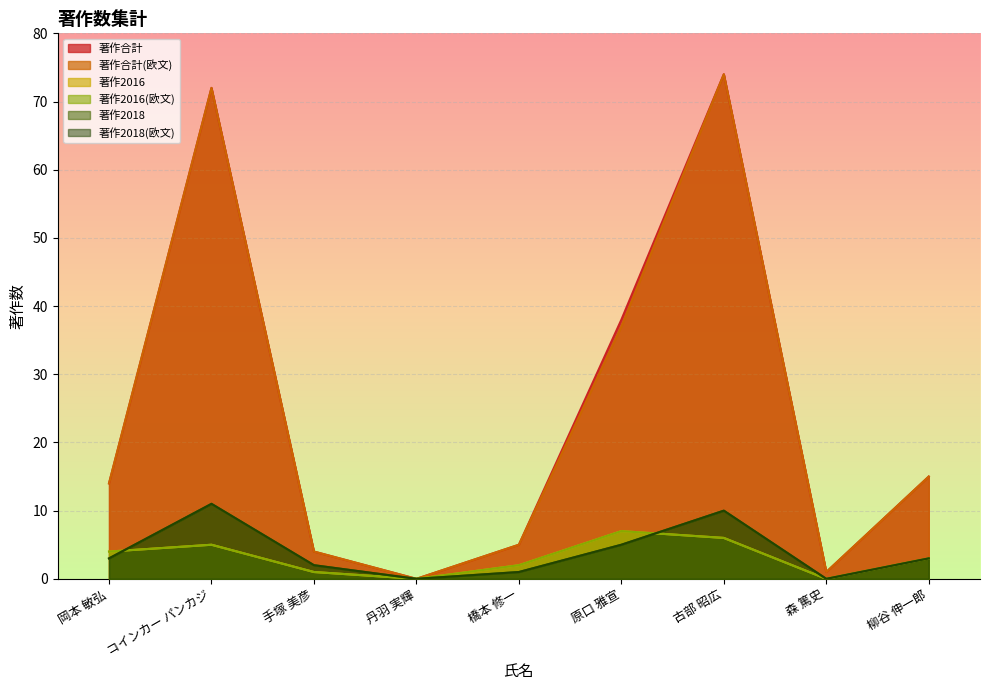

Between 橋本 修一 and 柳谷 伸一郎, which series saw the biggest shift?

著作合計